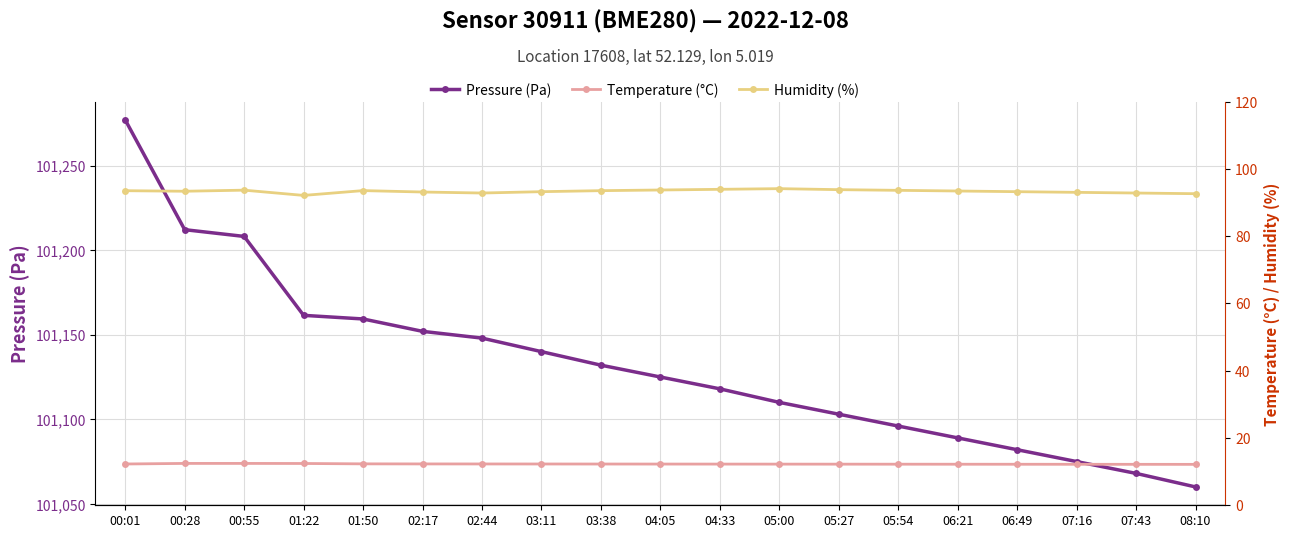

How many distinct data groups are displayed?

3